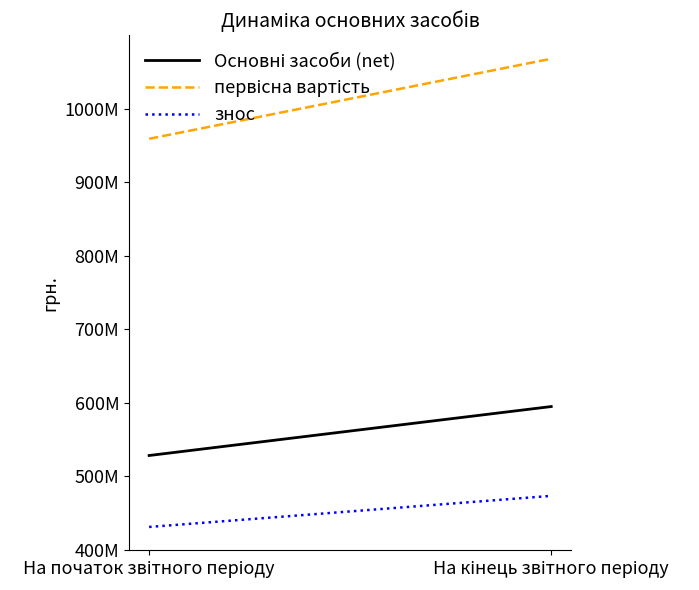

What is the label of the 1st point from the left?

На початок звітного періоду